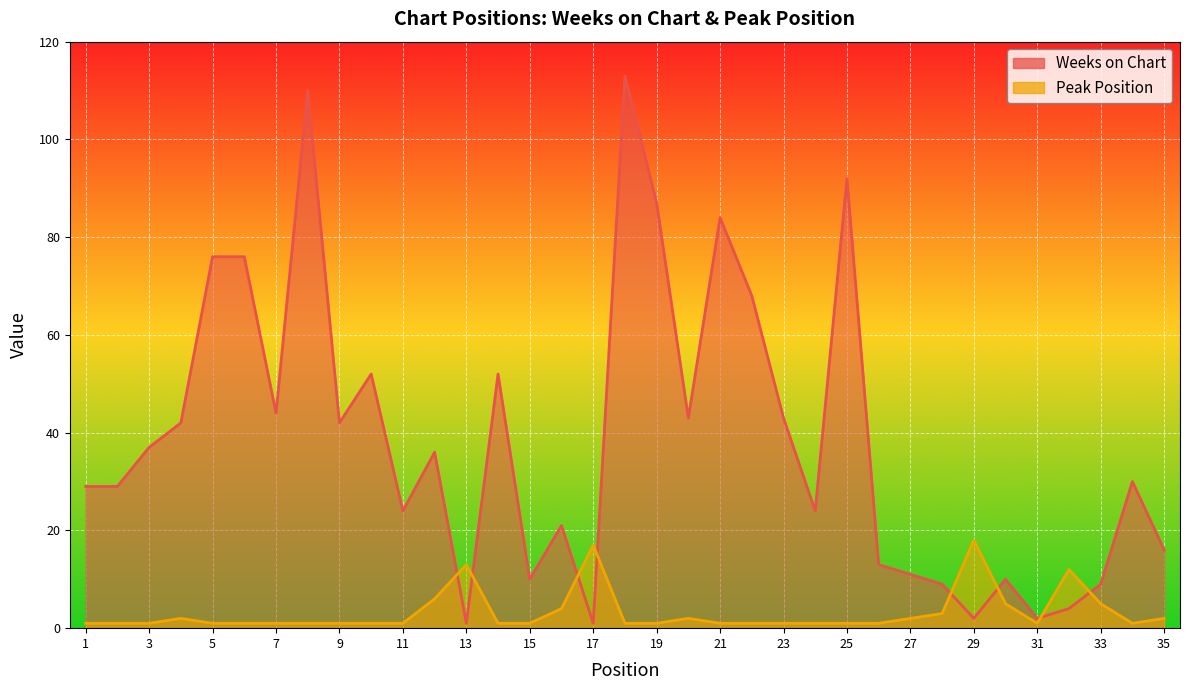

Where is the first local maximum for Peak Position?

4